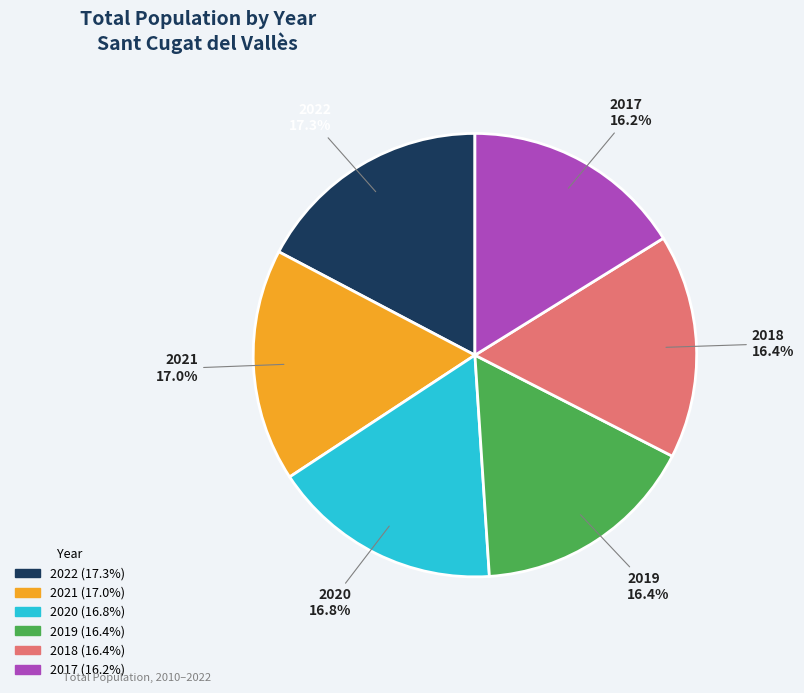

How many slices are in this pie chart?

6